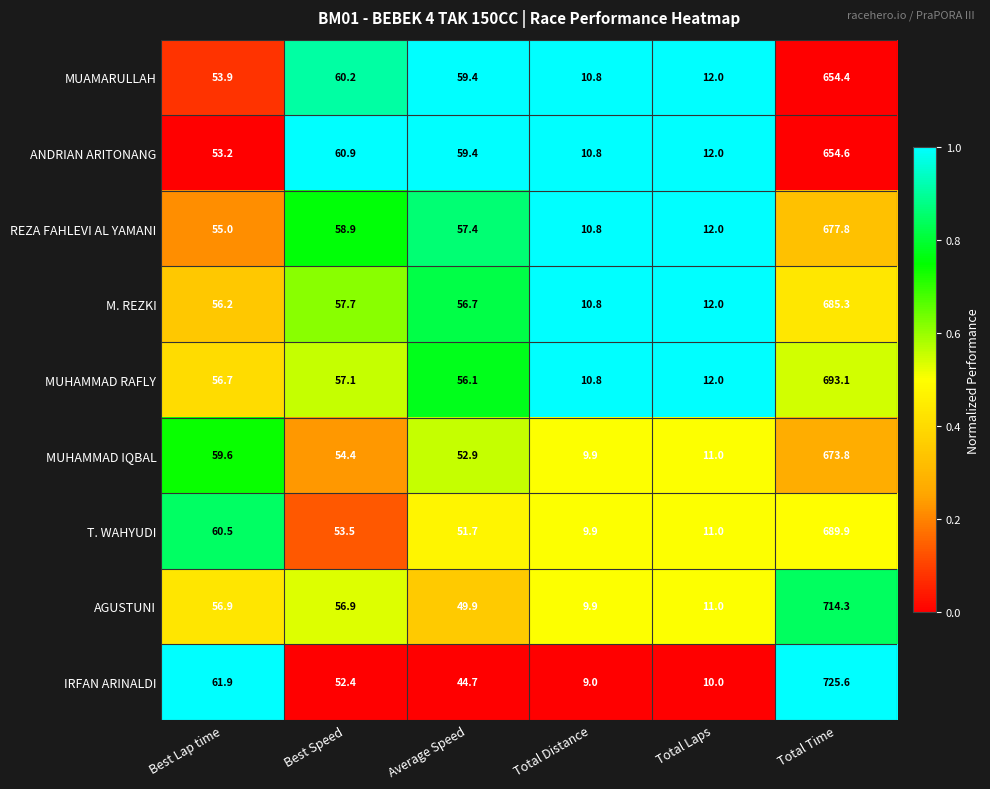

The MUHAMMAD IQBAL series shows 24.3 at Best Speed. True or false?

False